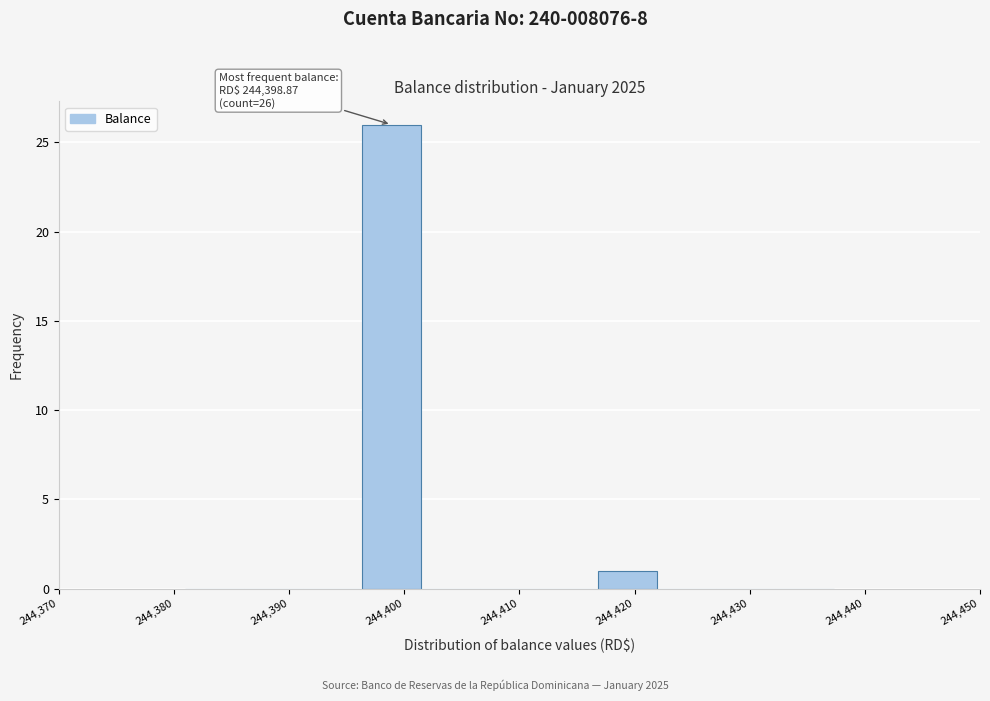

Over which range of the x-axis is the bar tallest?

244396 to 244401